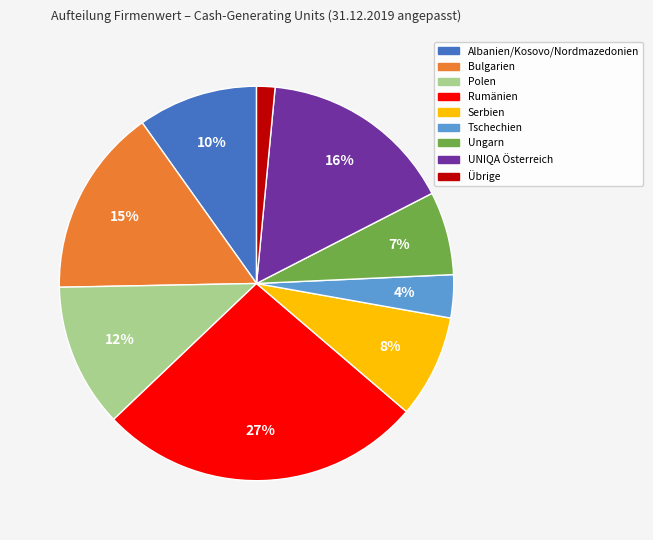

Which category has the biggest portion of the pie?

Rumänien